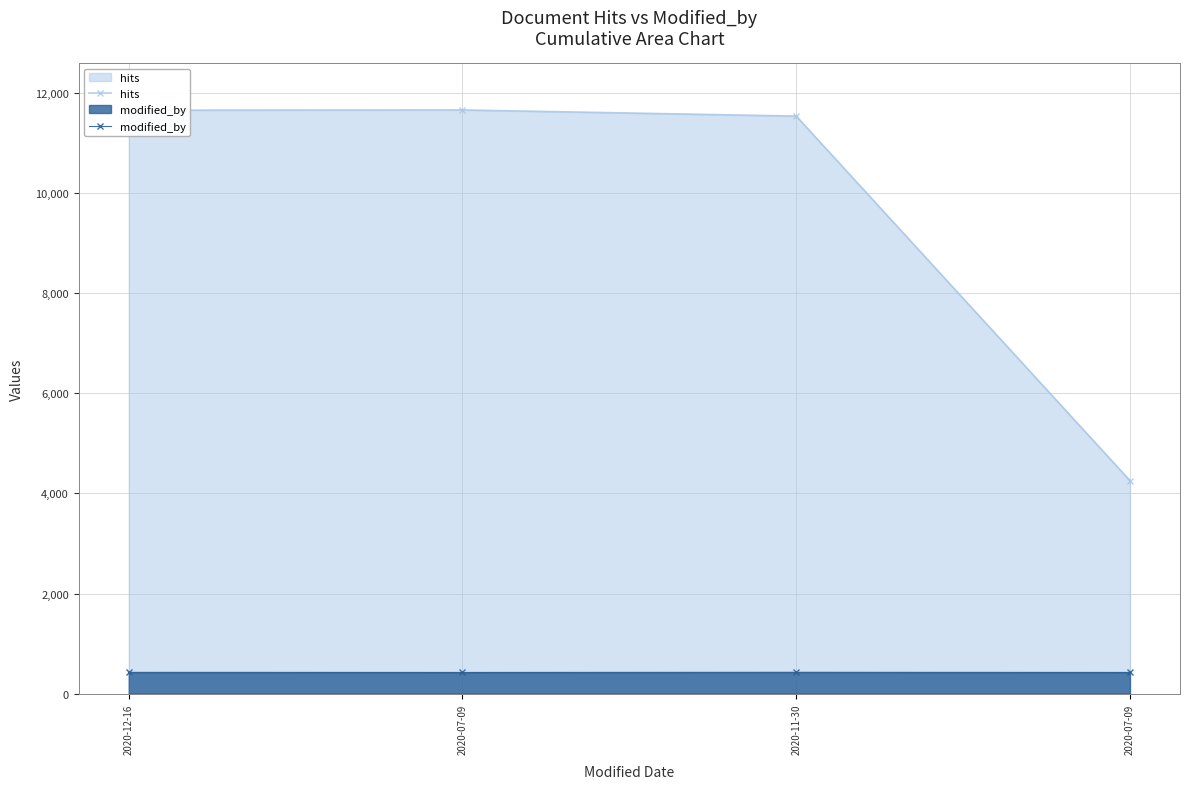

True or false: hits and modified_by intersect in this chart.

False